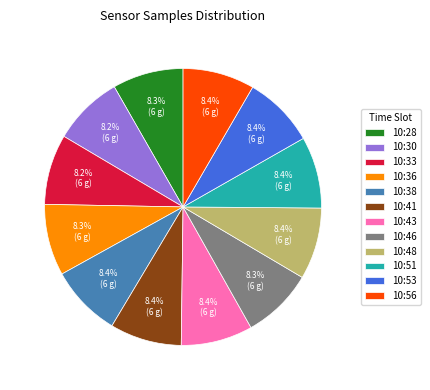

To the nearest percent, what portion does 10:33 represent?

8%